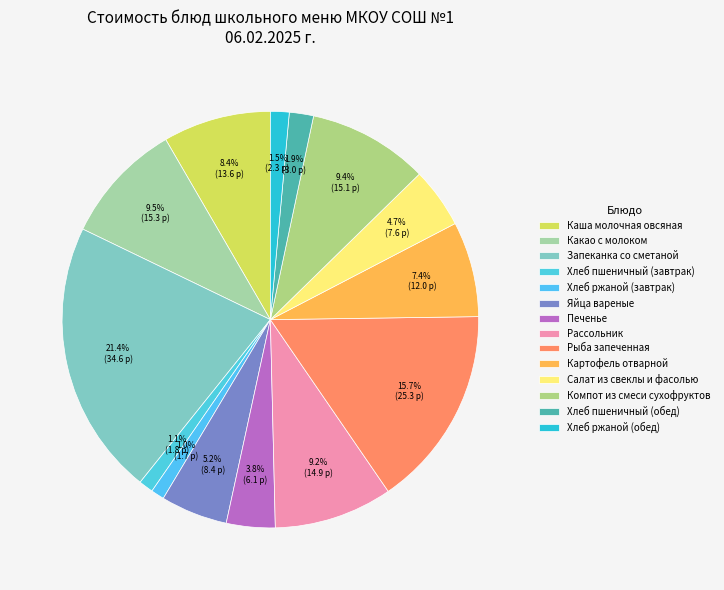

How many segments does this pie chart have?

14